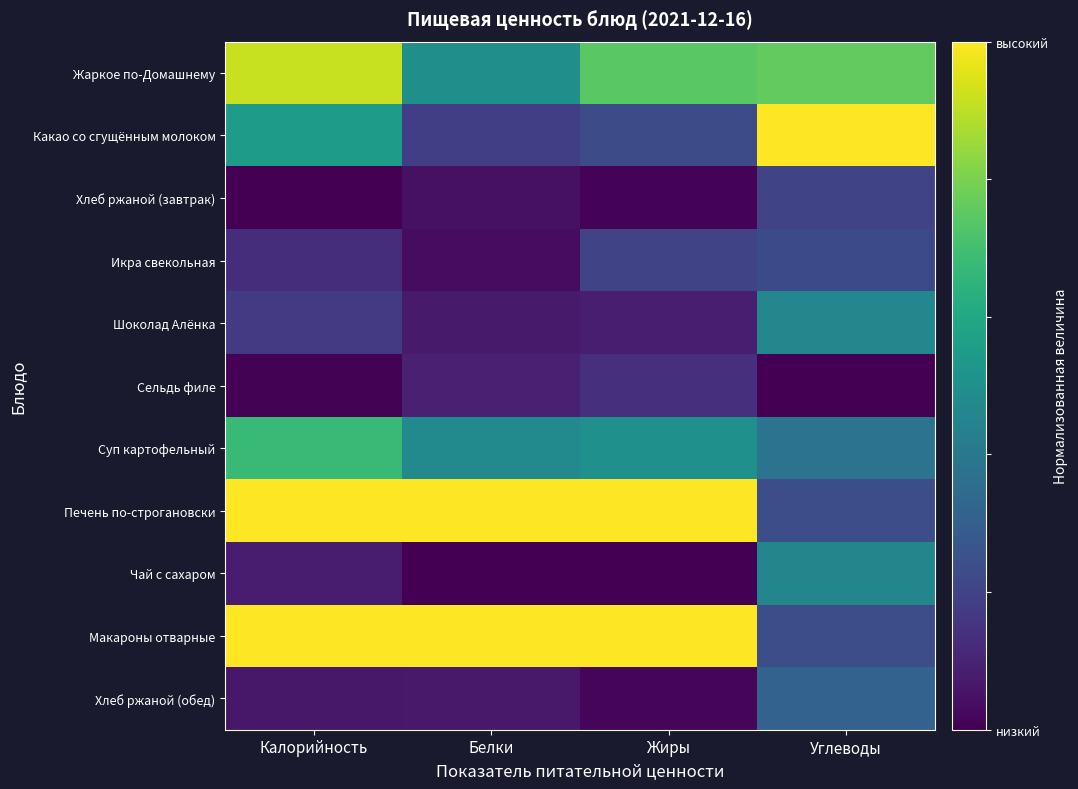

Which has a higher value, Калорийность or Белки?

Калорийность